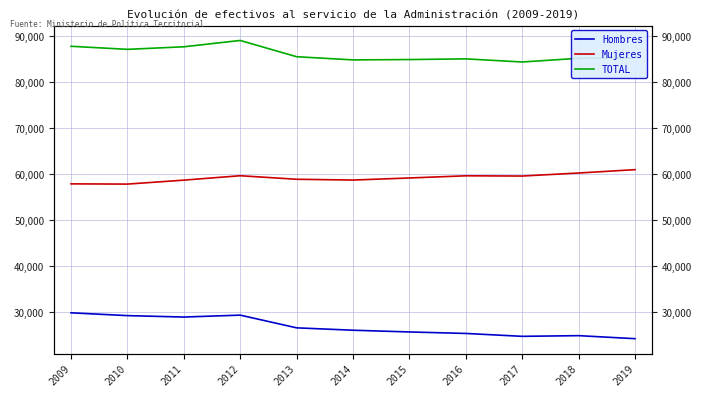

Does the chart display data point markers on the line(s)?

No